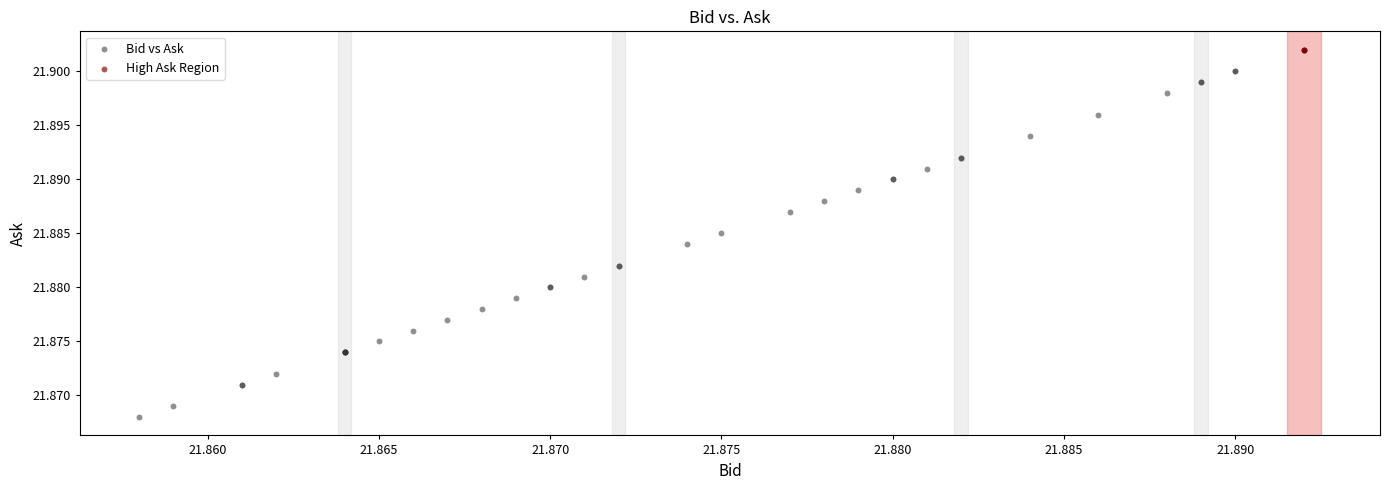

Which series reaches the minimum Y coordinate?

Bid vs Ask